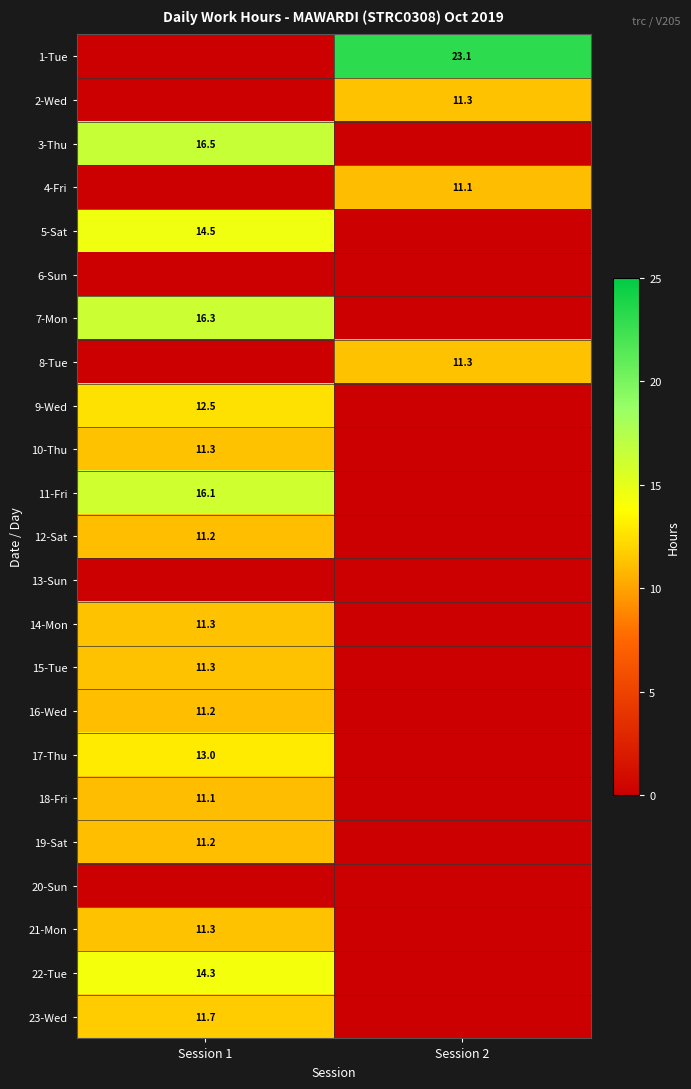

Is it true that 7-Mon equals 16.3 at Session 1?

True